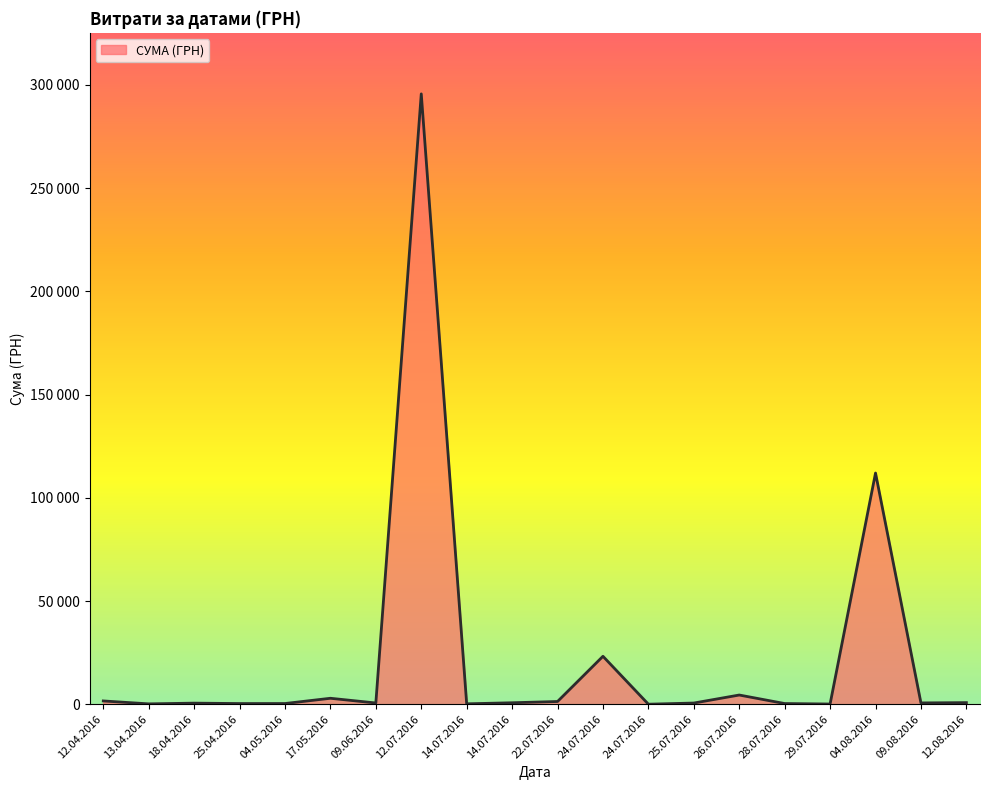

What is the greatest value displayed?

295638.6